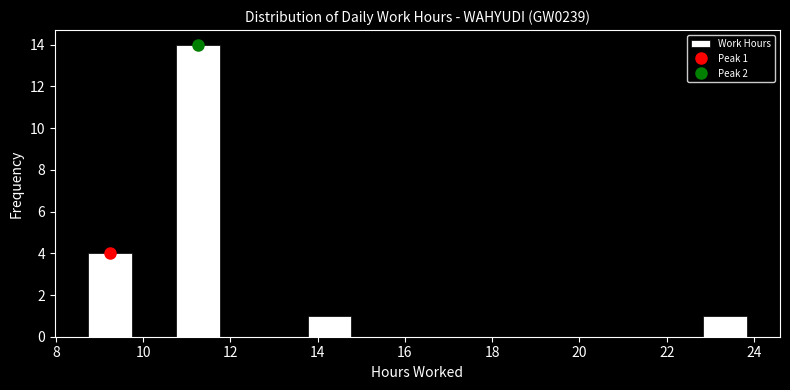

Which range on the x-axis has the tallest bar?

10.8 to 11.8